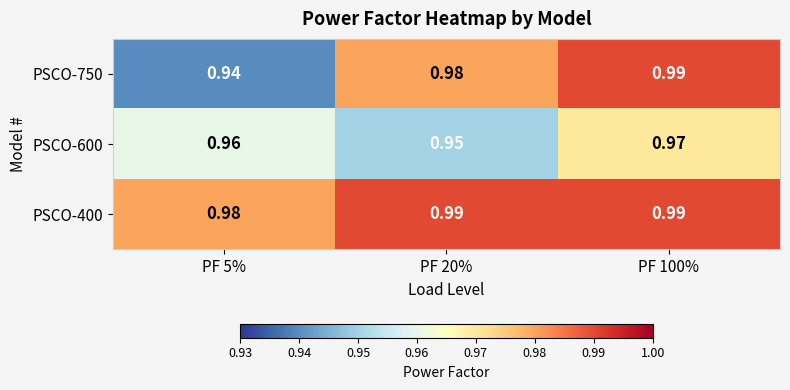

Is the value of PSCO-600 at PF 5% greater than the value of PSCO-400 at PF 20%?

No